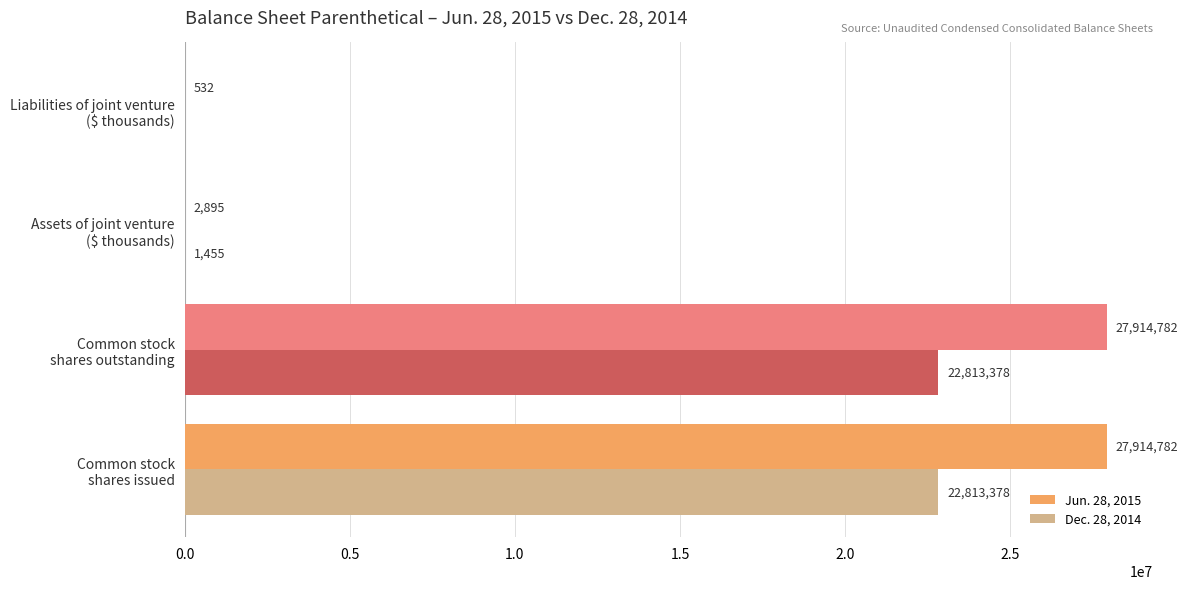

What is the greatest value displayed?

27914782